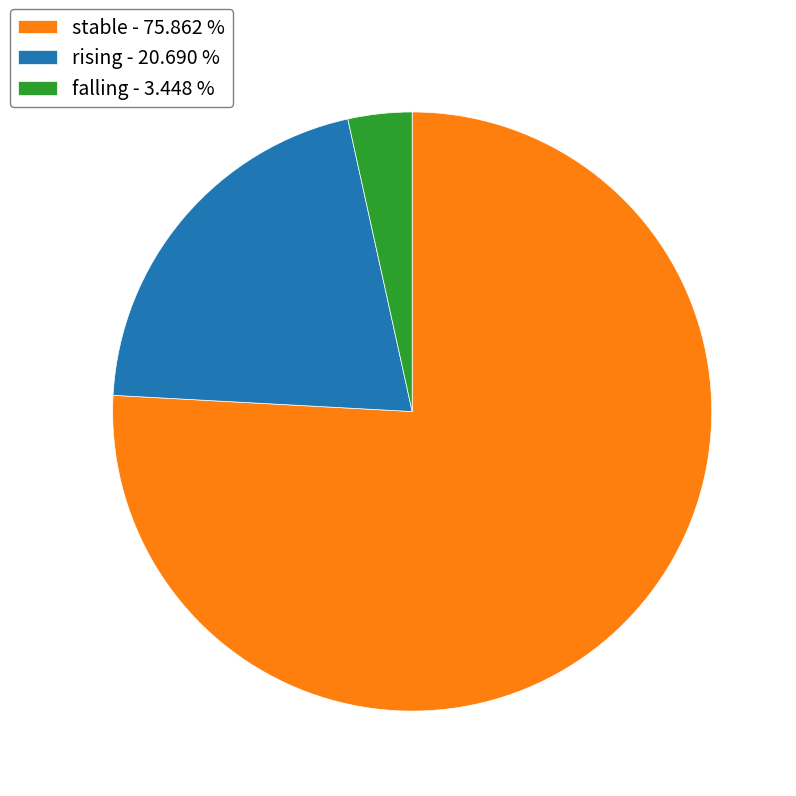

Count the number of slices in the pie.

3